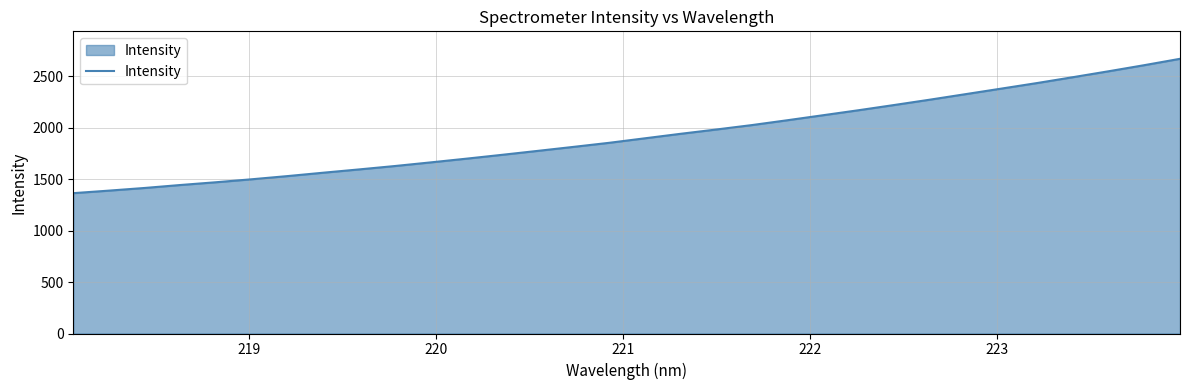

What is the minimum value shown in the chart?

1364.5